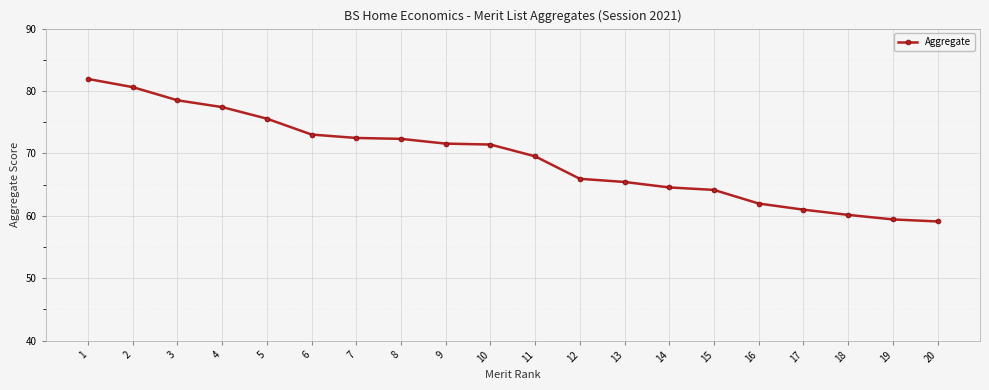

What is the difference between the values at 13 and 4?

12.0